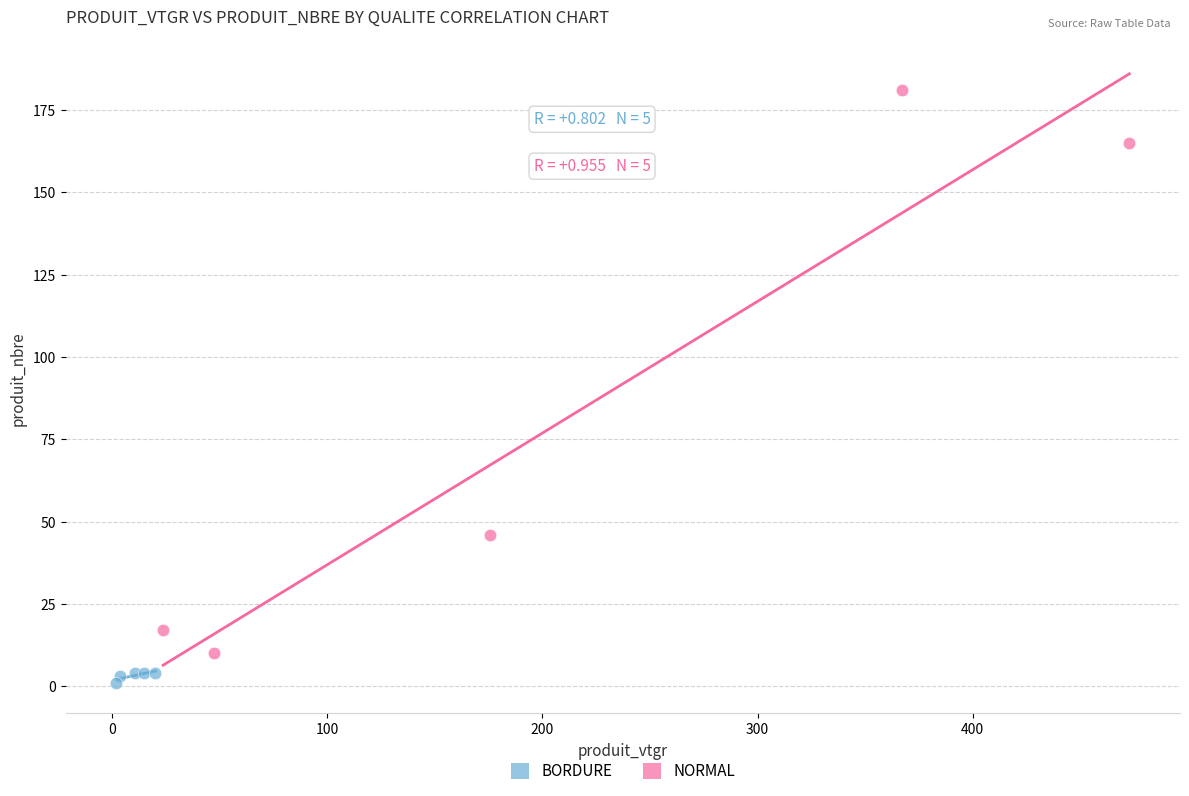

Which series contains the lowest Y value?

BORDURE